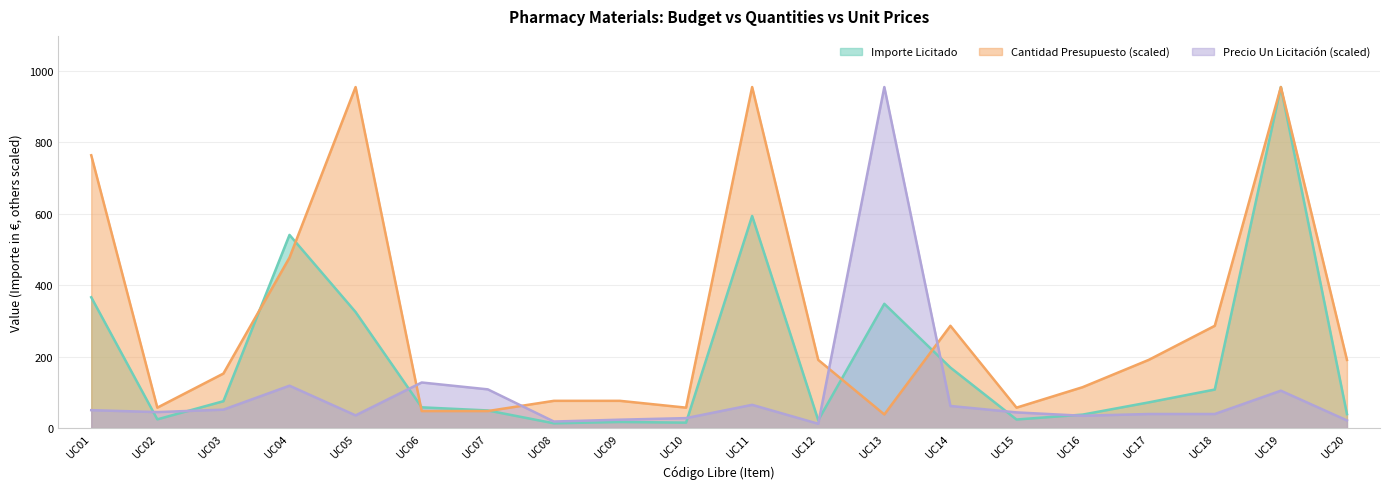

Reading left to right, transcribe all the data shown in this chart.

Cantidad Presupuesto: UC01=764.0	UC02=57.3	UC03=152.8	UC04=477.5	UC05=955.0	UC06=47.8	UC07=47.8	UC08=76.4	UC09=76.4	UC10=57.3	UC11=955.0	UC12=191.0	UC13=38.2	UC14=286.5	UC15=57.3	UC16=114.6	UC17=191.0	UC18=286.5	UC19=955.0	UC20=191.0
Precio Un Licitación: UC01=50.3	UC02=44.9	UC03=51.7	UC04=118.7	UC05=35.7	UC06=127.7	UC07=108.5	UC08=18.4	UC09=23.6	UC10=28.0	UC11=65.2	UC12=12.2	UC13=955.0	UC14=62.0	UC15=44.0	UC16=34.6	UC17=39.5	UC18=39.5	UC19=104.8	UC20=21.5
Importe Licitado: UC01=366.4	UC02=24.5	UC03=75.4	UC04=541.0	UC05=325.0	UC06=58.2	UC07=49.5	UC08=13.4	UC09=17.2	UC10=15.3	UC11=594.0	UC12=22.2	UC13=348.1	UC14=169.5	UC15=24.1	UC16=37.8	UC17=72.0	UC18=108.0	UC19=955.0	UC20=39.2